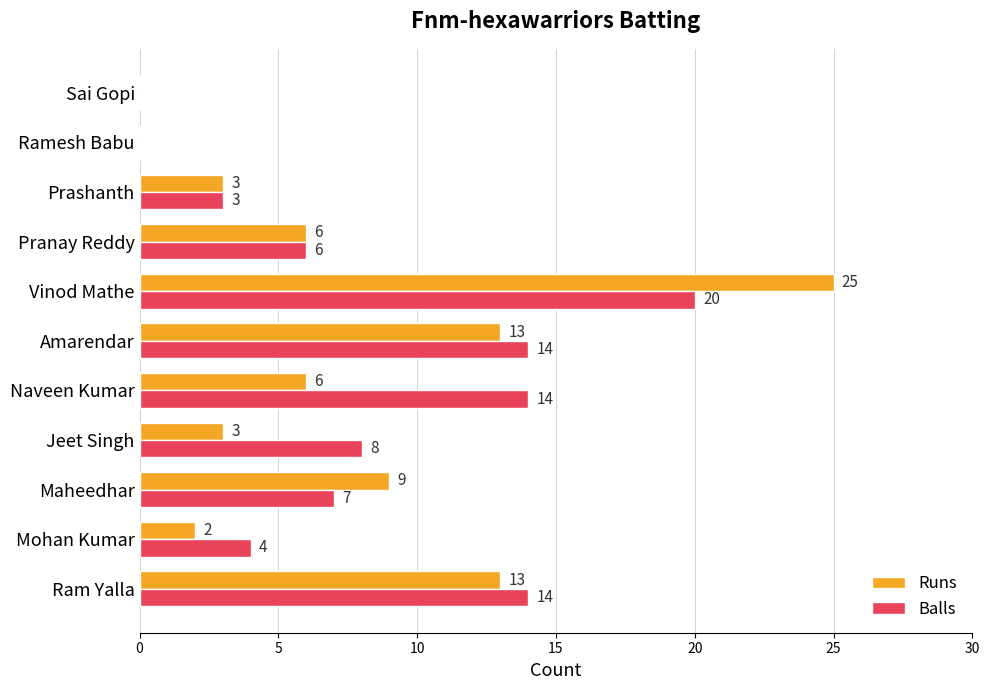

Read the Balls value at Mohan Kumar.

4